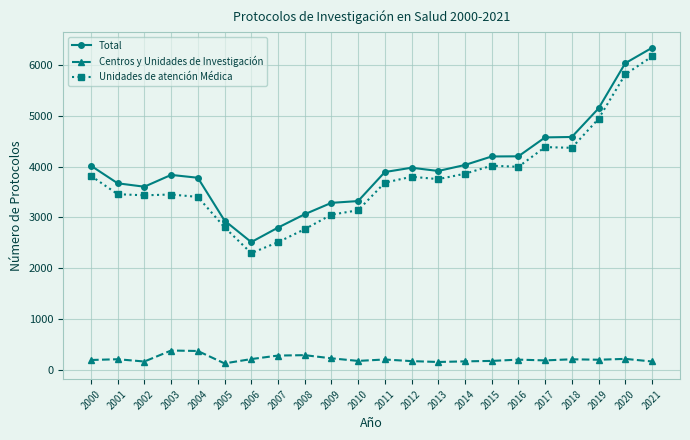

At how many categories does at least one series exceed 793?

22